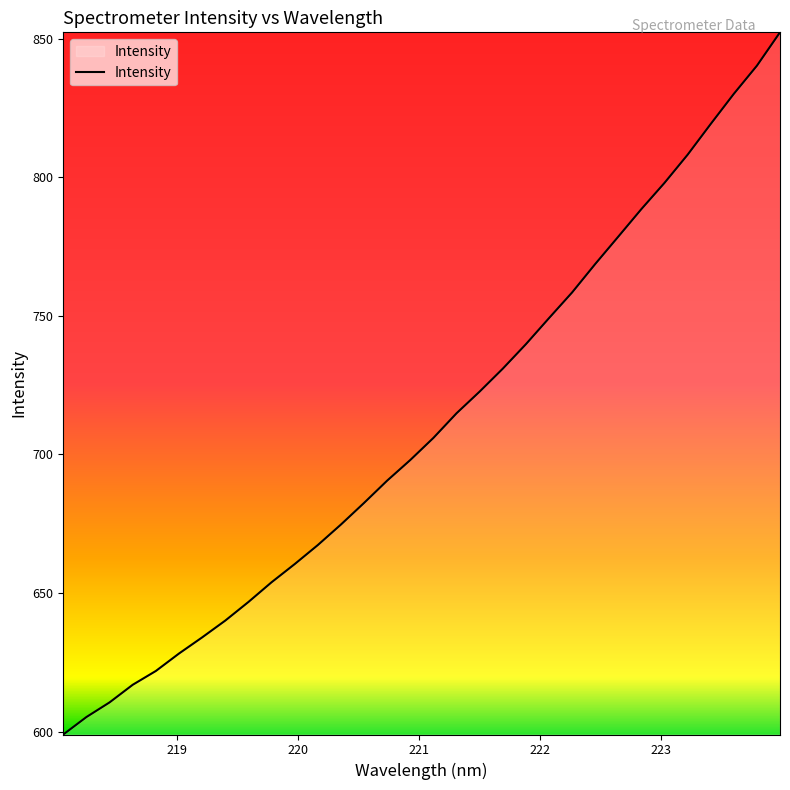

What is the greatest value displayed?

852.2